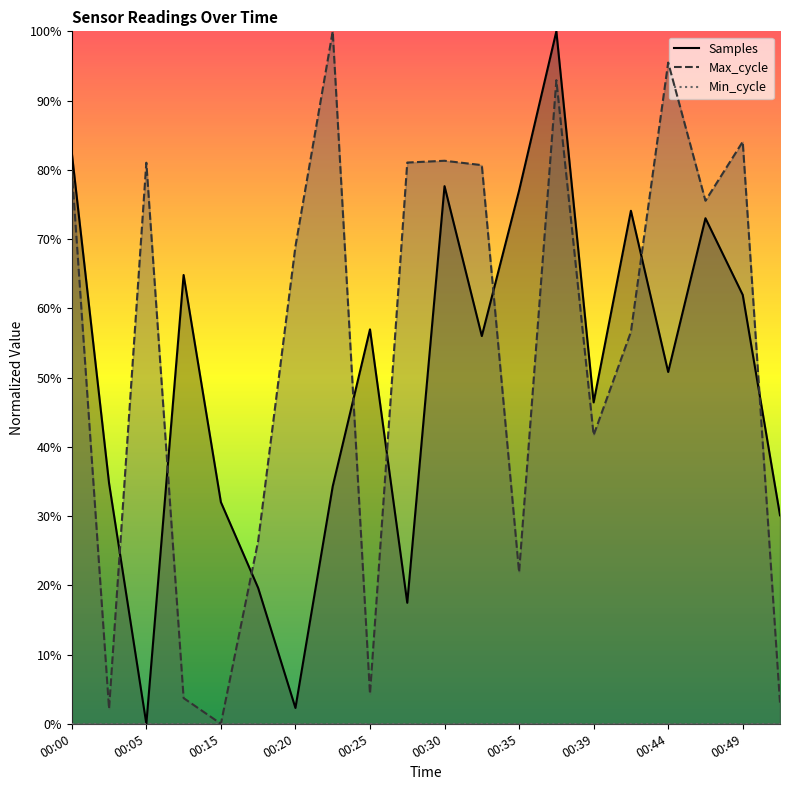

How many values in Max_cycle are above zero?

19